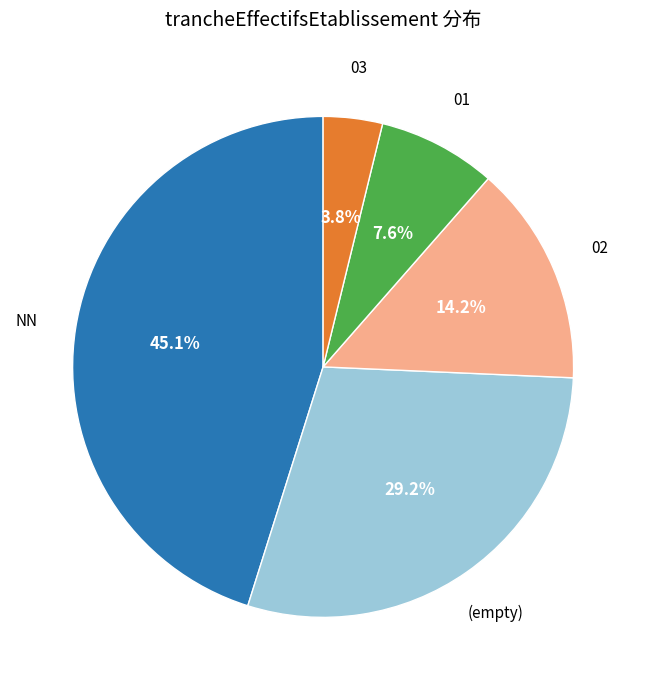

What percentage is the 02 slice, to the nearest percent?

14%